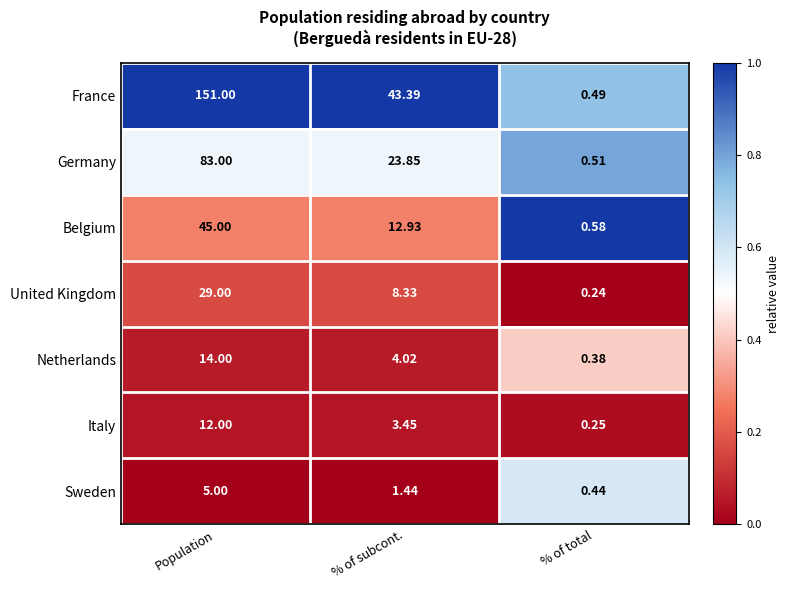

At % of subcont., list the series in order from largest to smallest.

France, Germany, Belgium, United Kingdom, Netherlands, Italy, Sweden